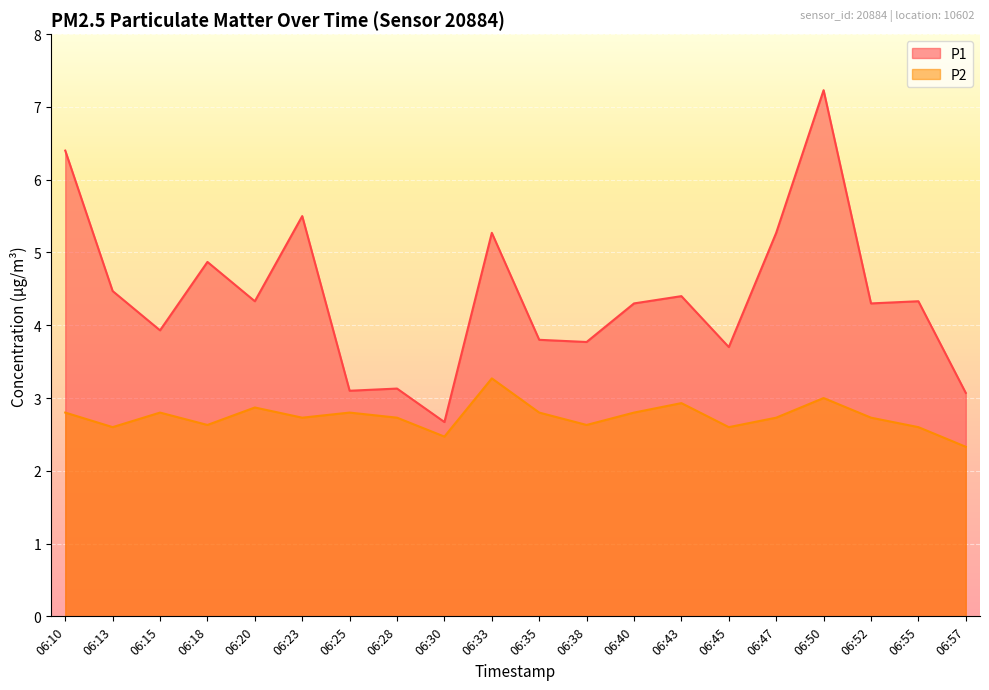

True or false: P2 has a value of 3.3 at 06:33.

True